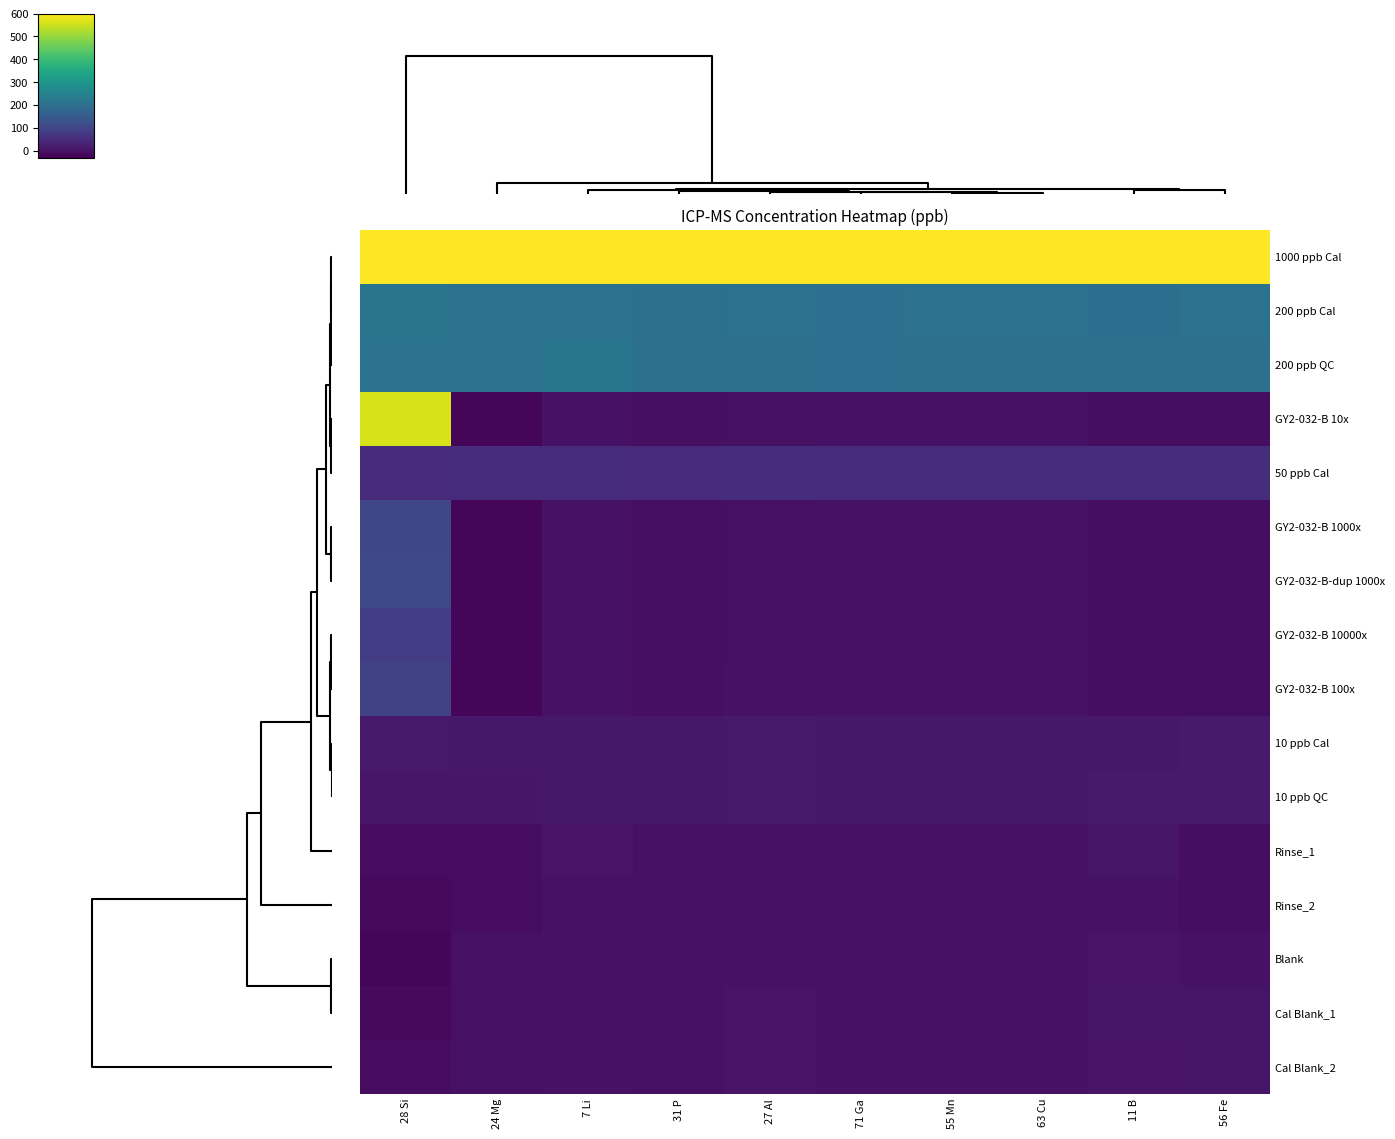

What is the smallest value displayed?

-21.6